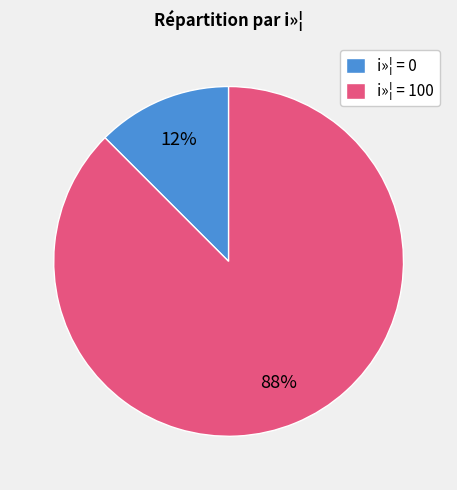

Is there a majority slice in this chart?

Yes